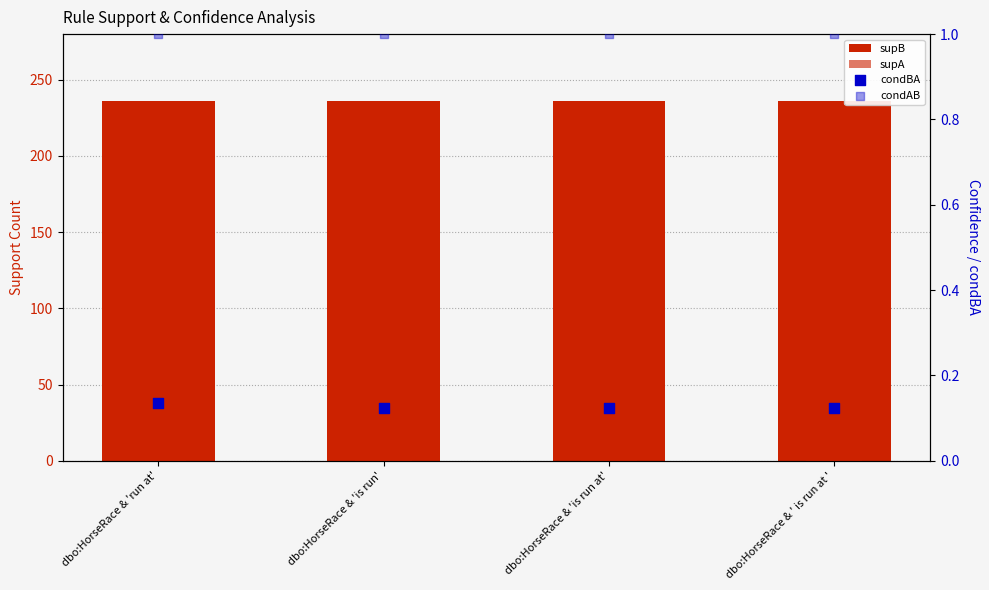

What is the total value across all series at dbo:HorseRace & 'is run'?

266.1